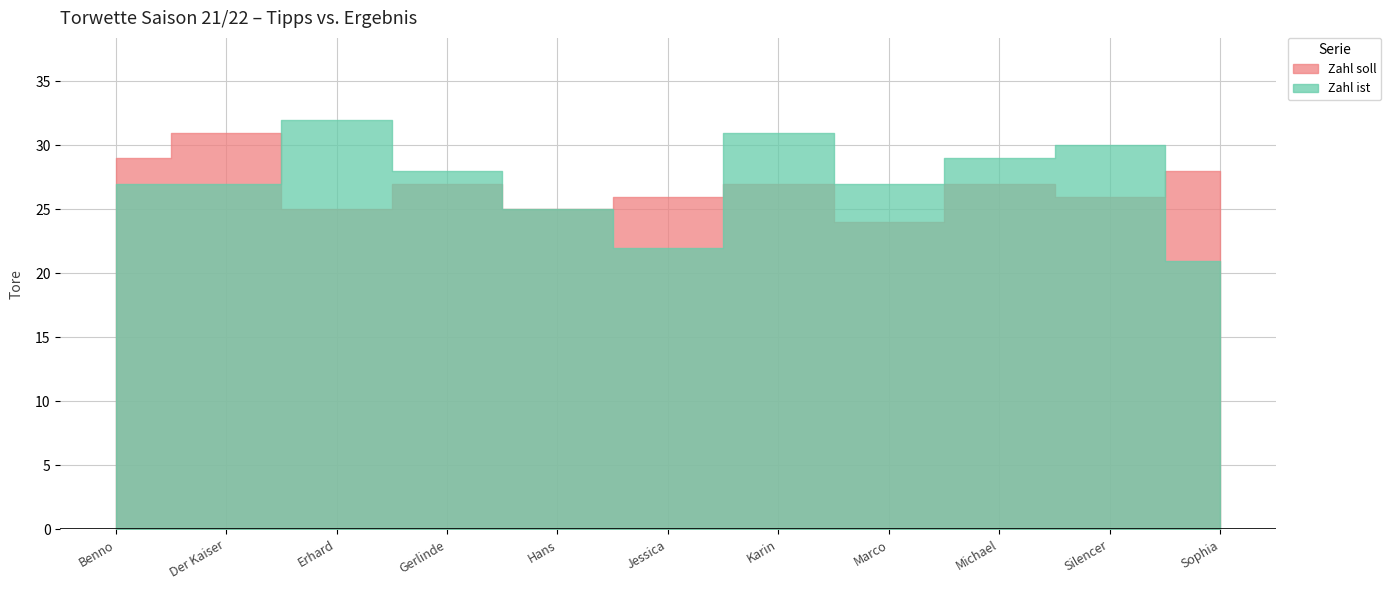

What are all the series names shown in the legend?

Zahl soll, Zahl ist